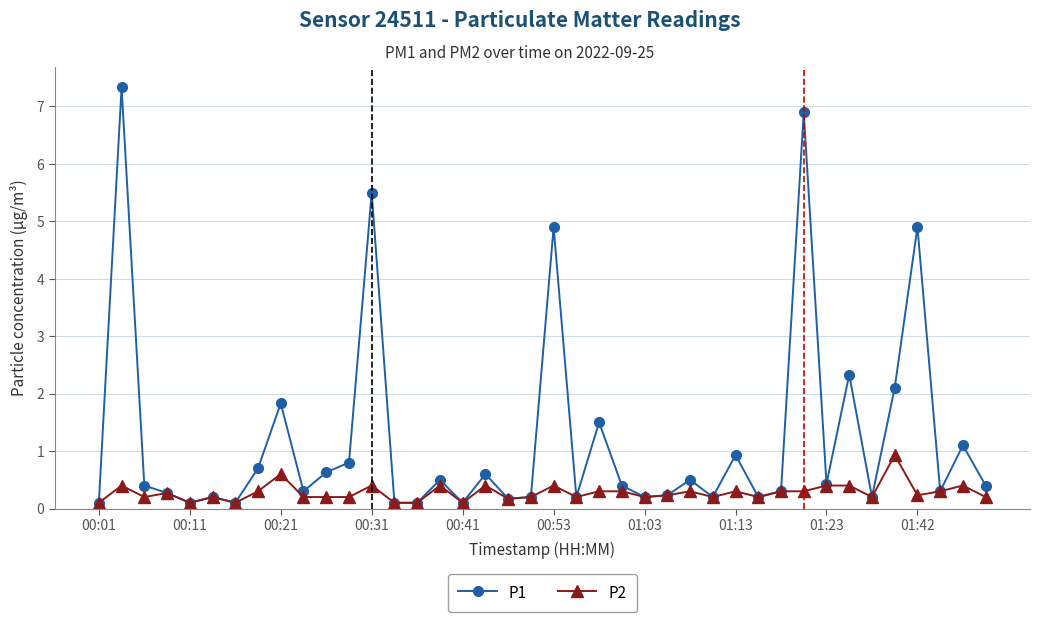

At how many categories does at least one series exceed 6?

2